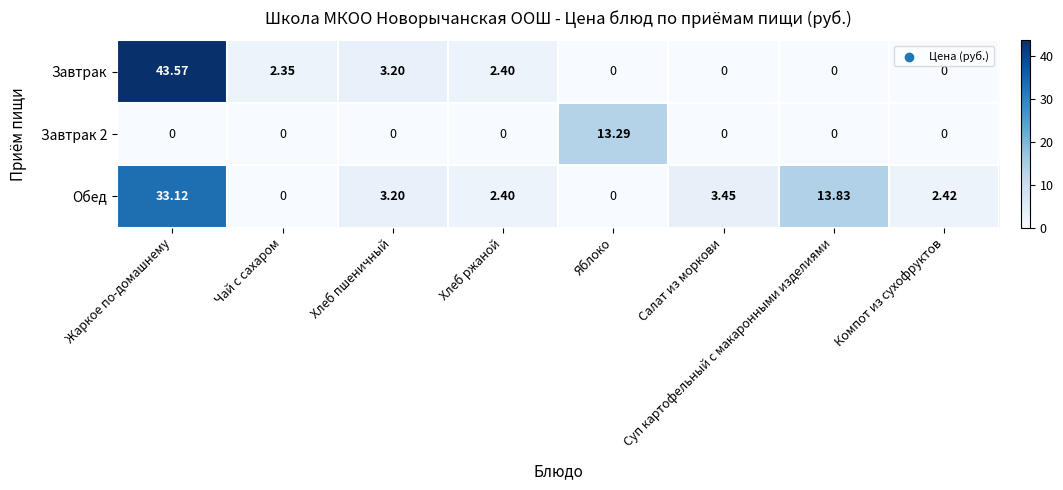

At which label is Обед closest to 16?

Суп картофельный с макаронными изделиями